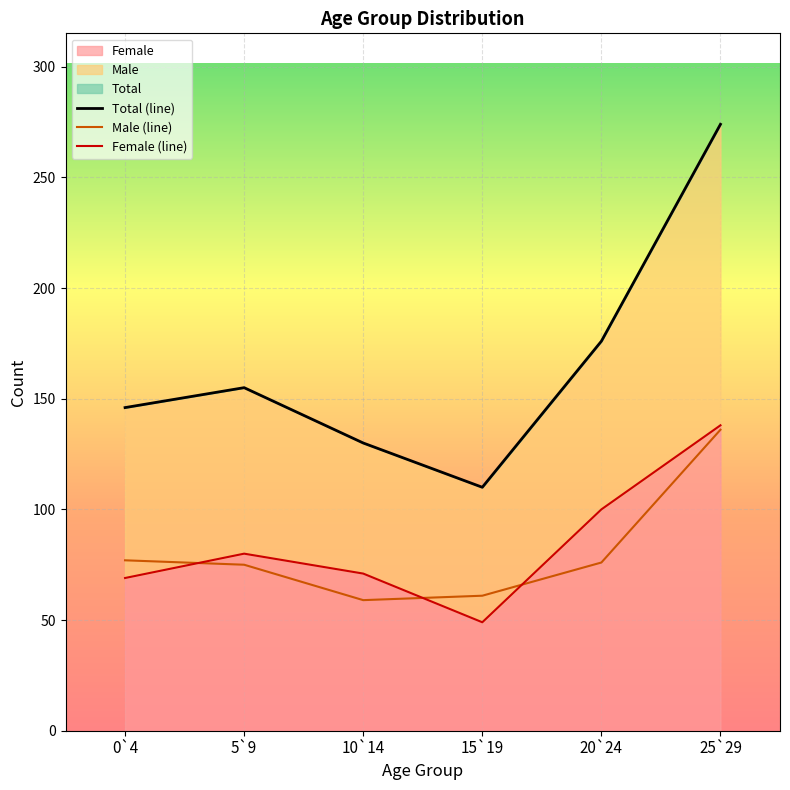

What is the total value across all series at 25`29?

548